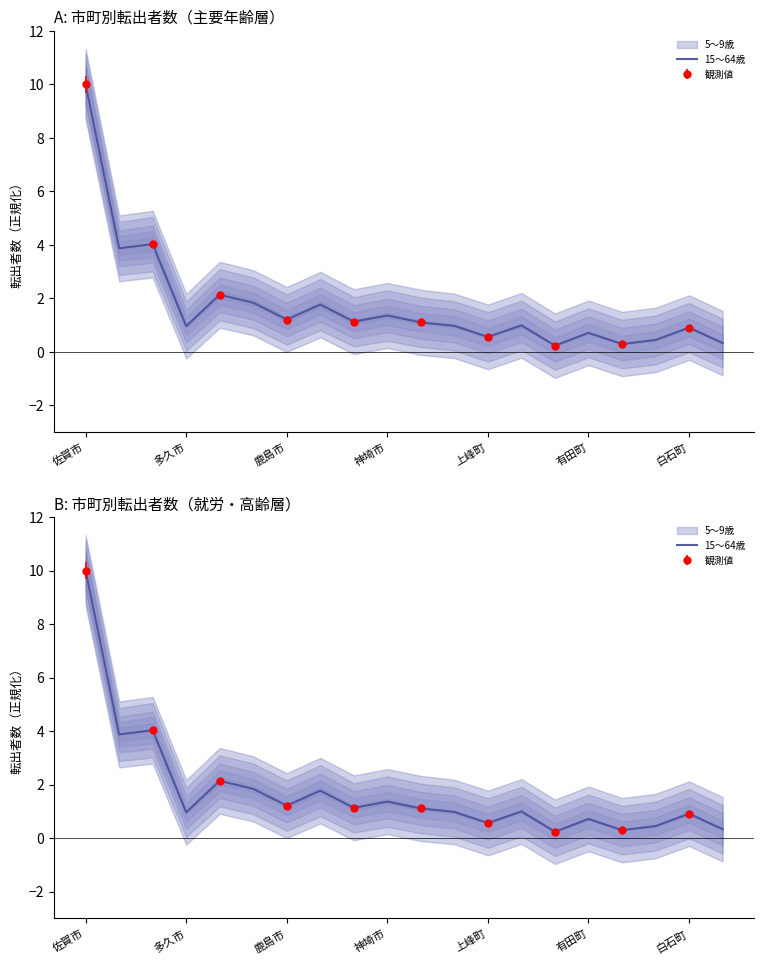

What value does the data have at 上峰町?

0.6